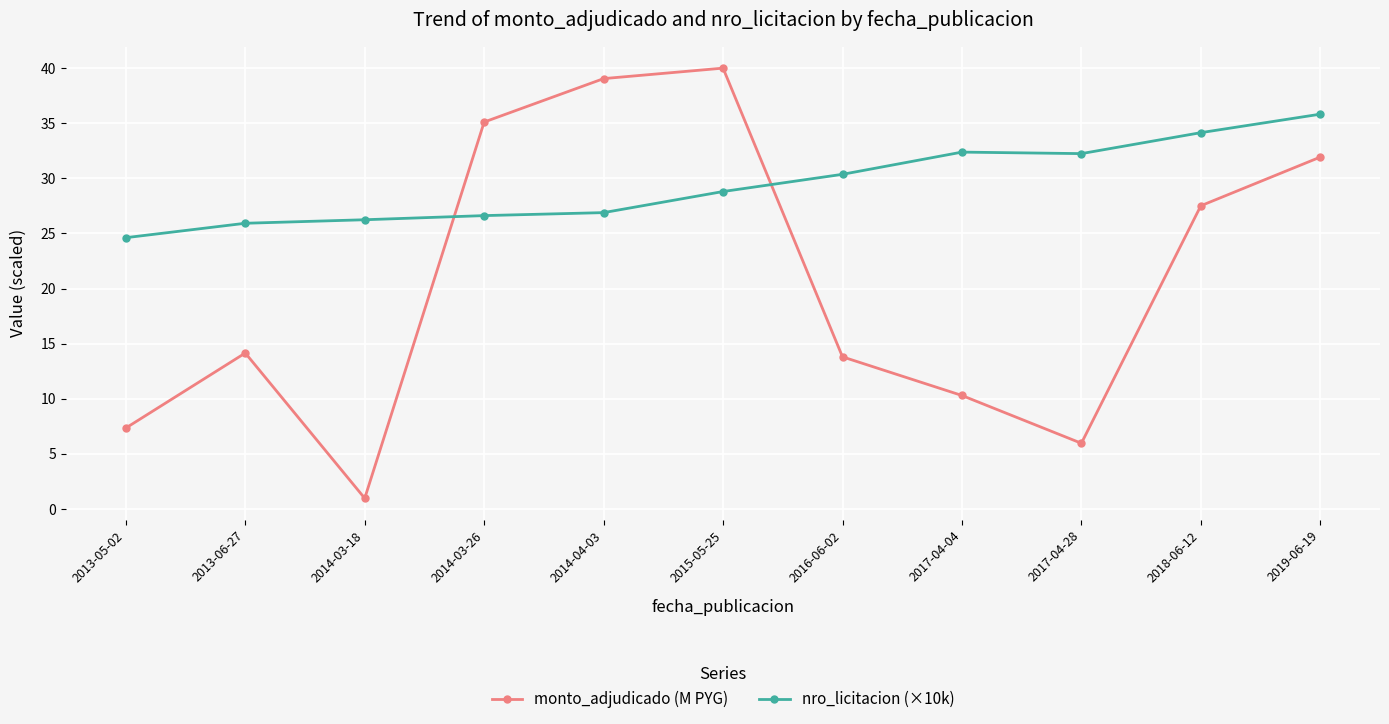

What is the sum of all monto_adjudicado (M PYG) values?

226.1